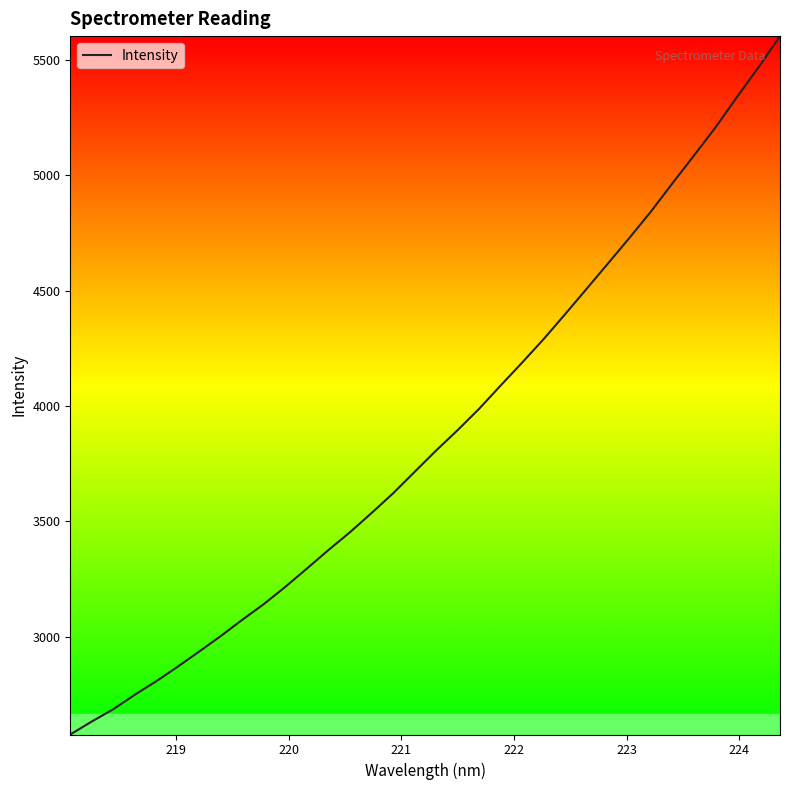

How many values are below 3806?

17